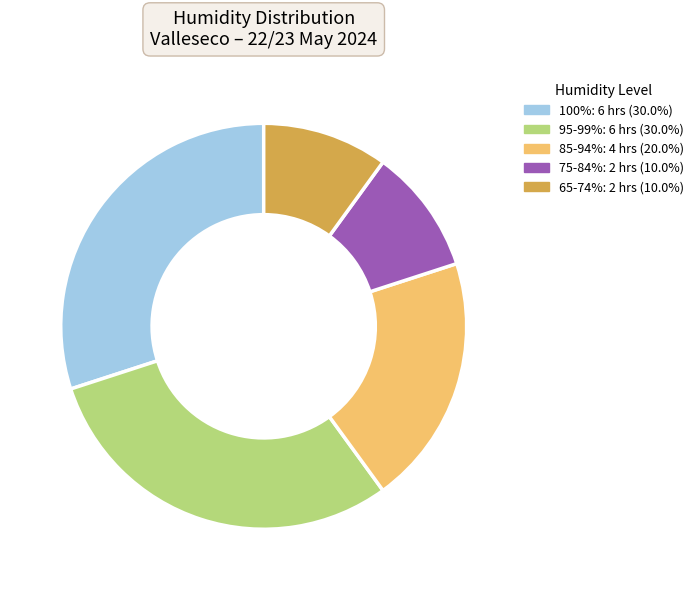

Does any single category account for the majority?

No